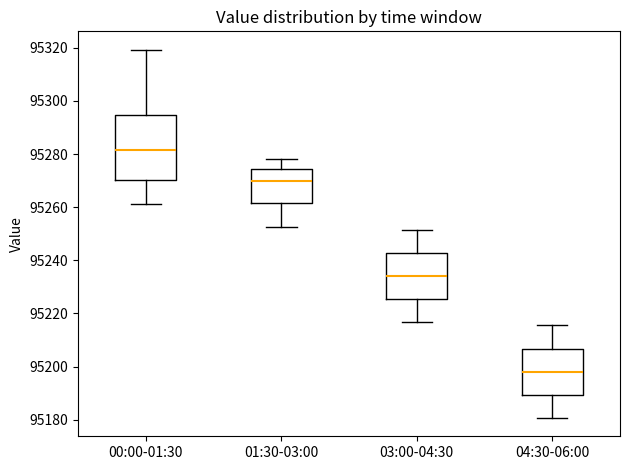

Reading left to right, transcribe this box plot: for each box, give where its median line is, the range the box spans, and where its two whiskers end, as read against the y-axis. The values are not printed on the chart, so give them approximately, as read against the axis.

00:00-01:30: median 95282, box 95270 to 95294, whiskers 95262 to 95320
01:30-03:00: median 95270, box 95262 to 95274, whiskers 95252 to 95278
03:00-04:30: median 95234, box 95226 to 95242, whiskers 95216 to 95252
04:30-06:00: median 95198, box 95190 to 95206, whiskers 95180 to 95216